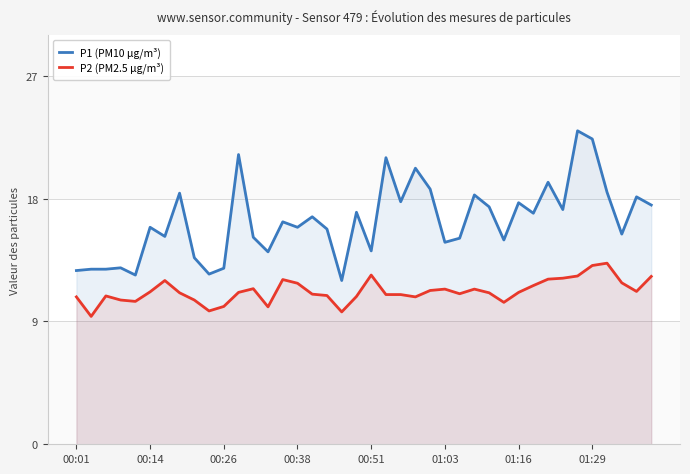

How many categories are shown in the chart?

40